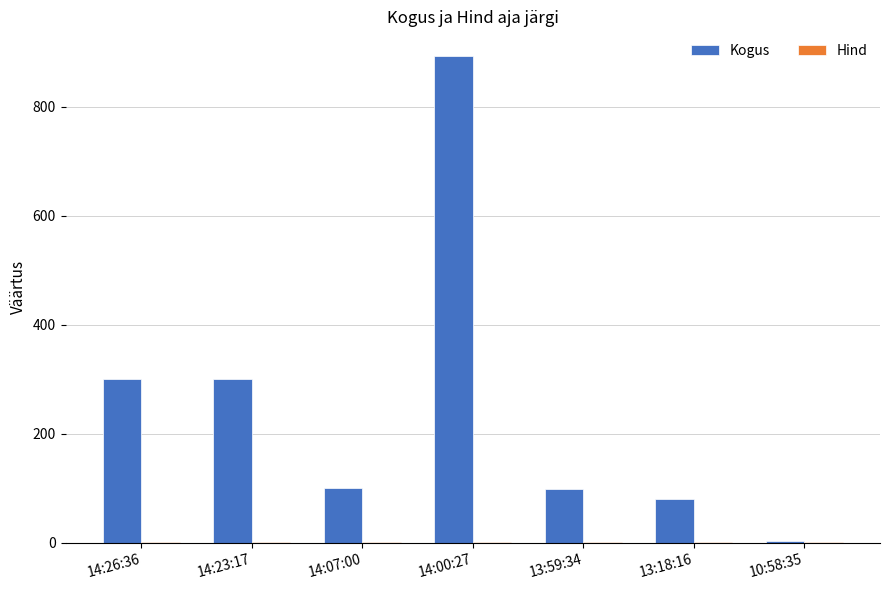

Which series has the largest total across all categories?

Kogus